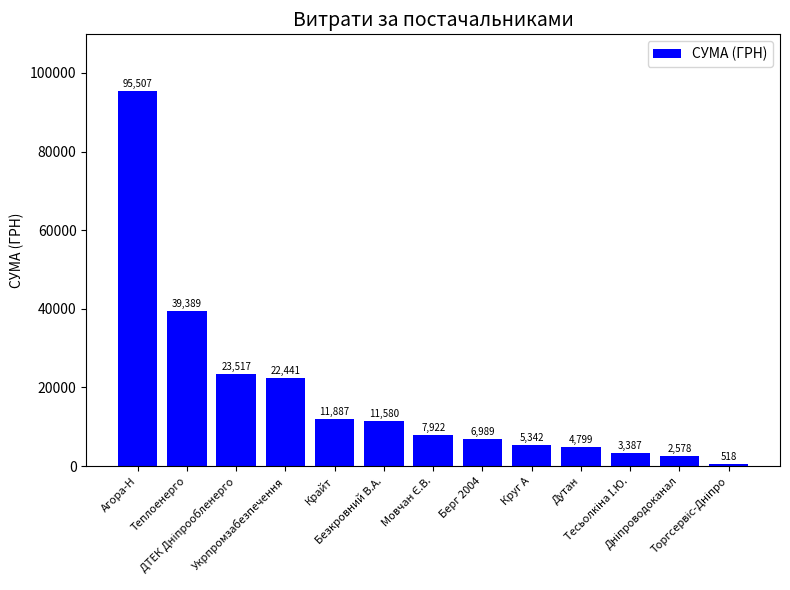

Which label corresponds to the largest value in the chart?

Агора-Н